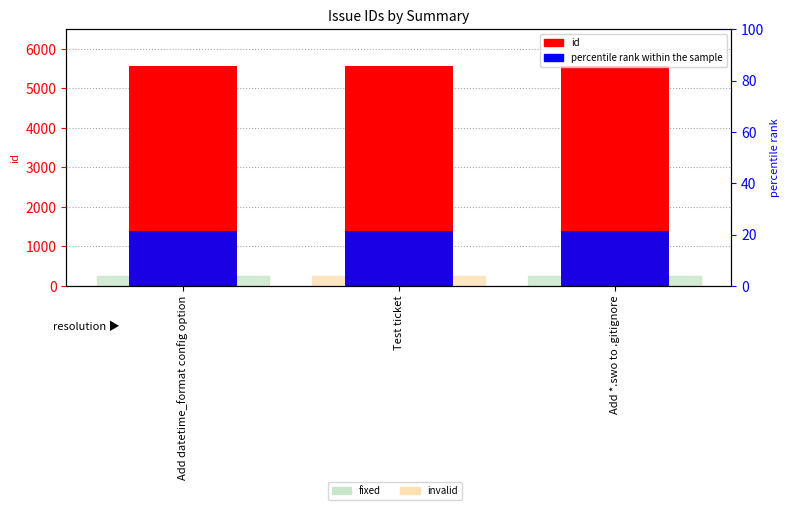

What is the ratio of the value at Add datetime_format config option to the value at Add *.swo to .gitignore?

1.0